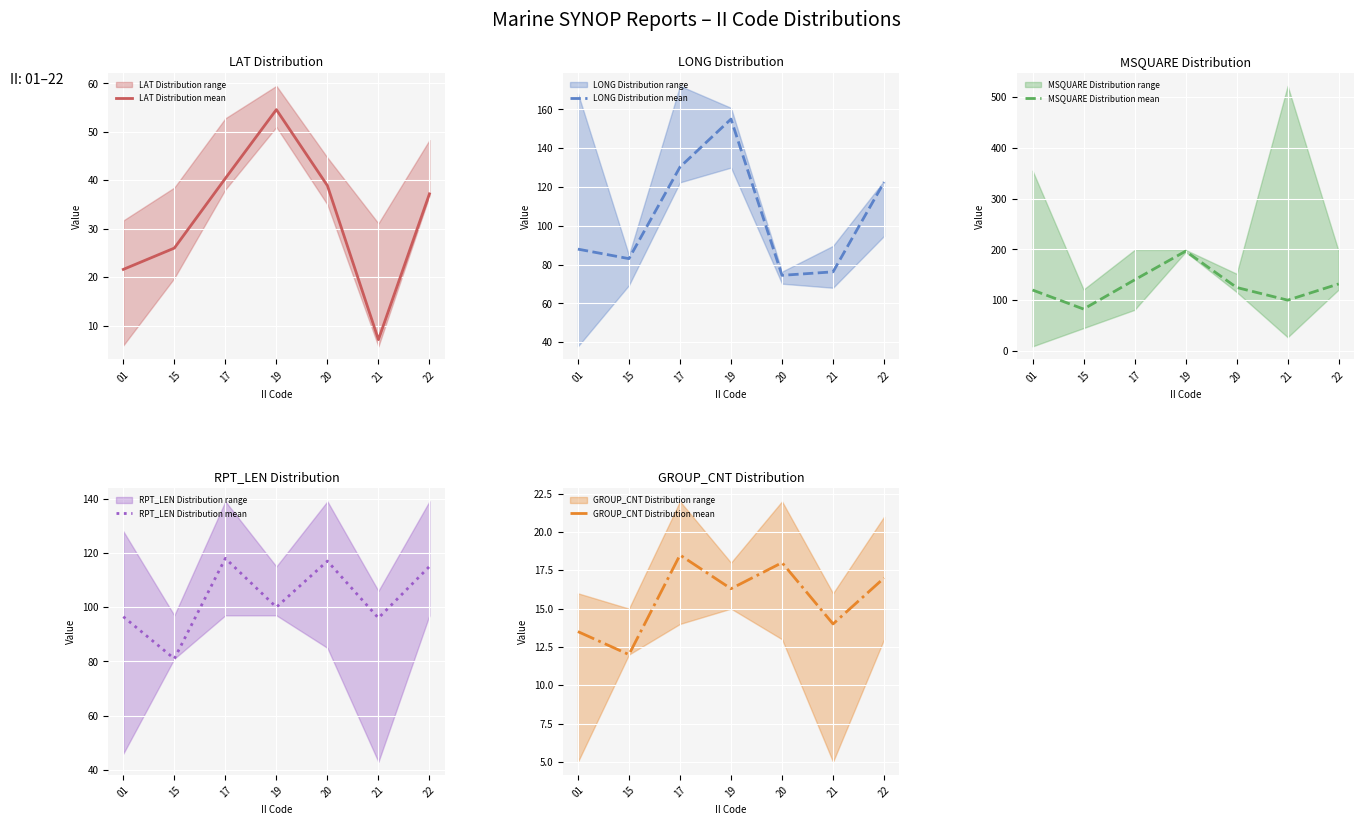

What is the greatest value displayed?

196.5